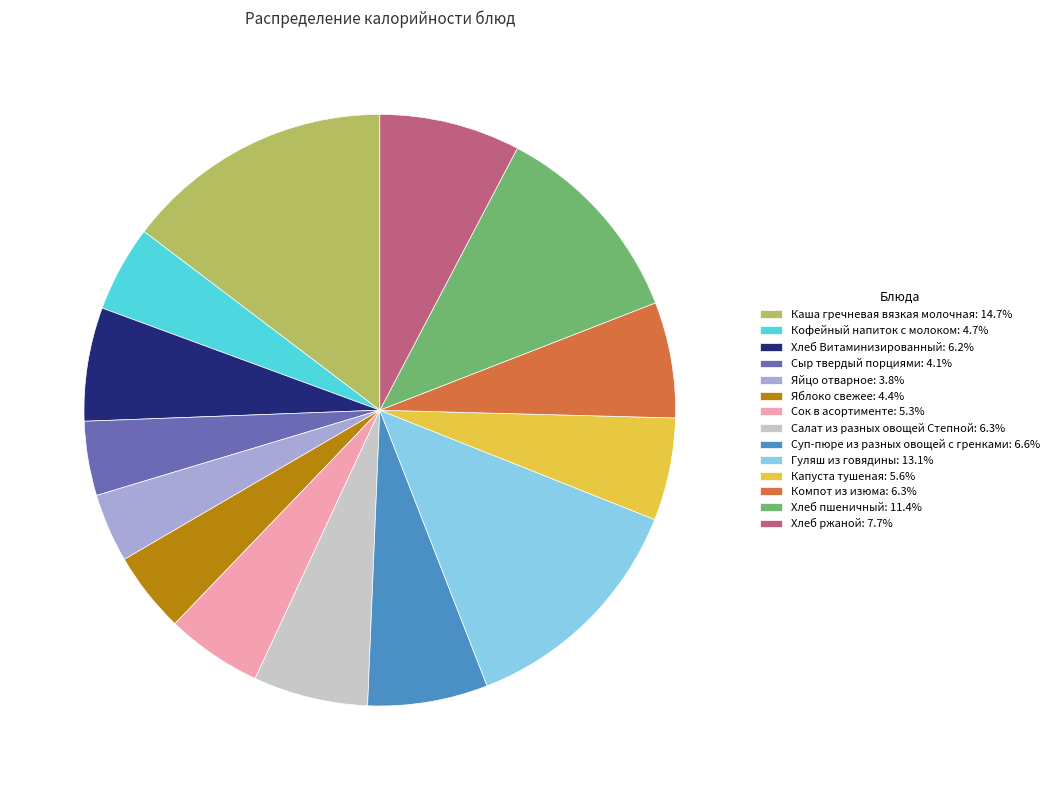

What is the ratio of the value at Капуста тушеная: 5.6% to the value at Хлеб пшеничный: 11.4%?

0.5